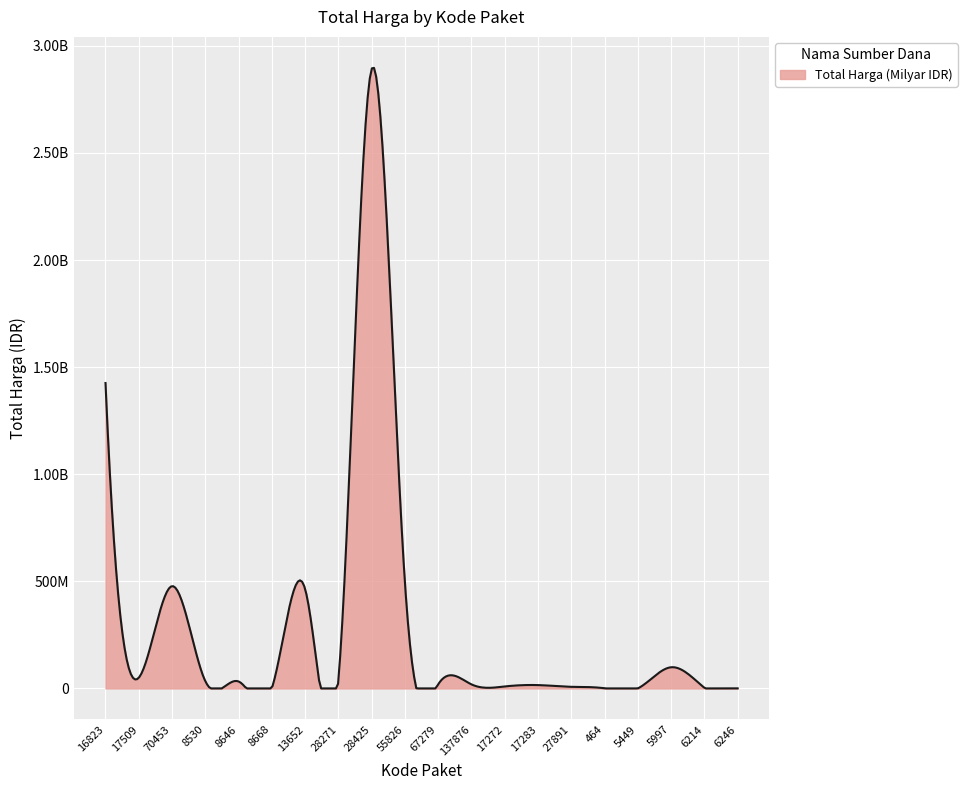

What is the difference between the second highest and second lowest values?

1425602900